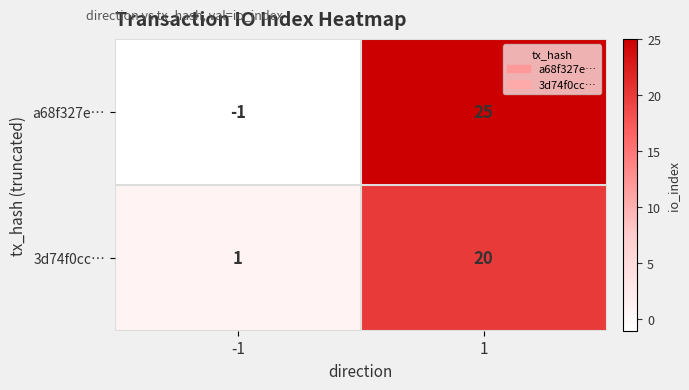

How many distinct data groups are displayed?

2